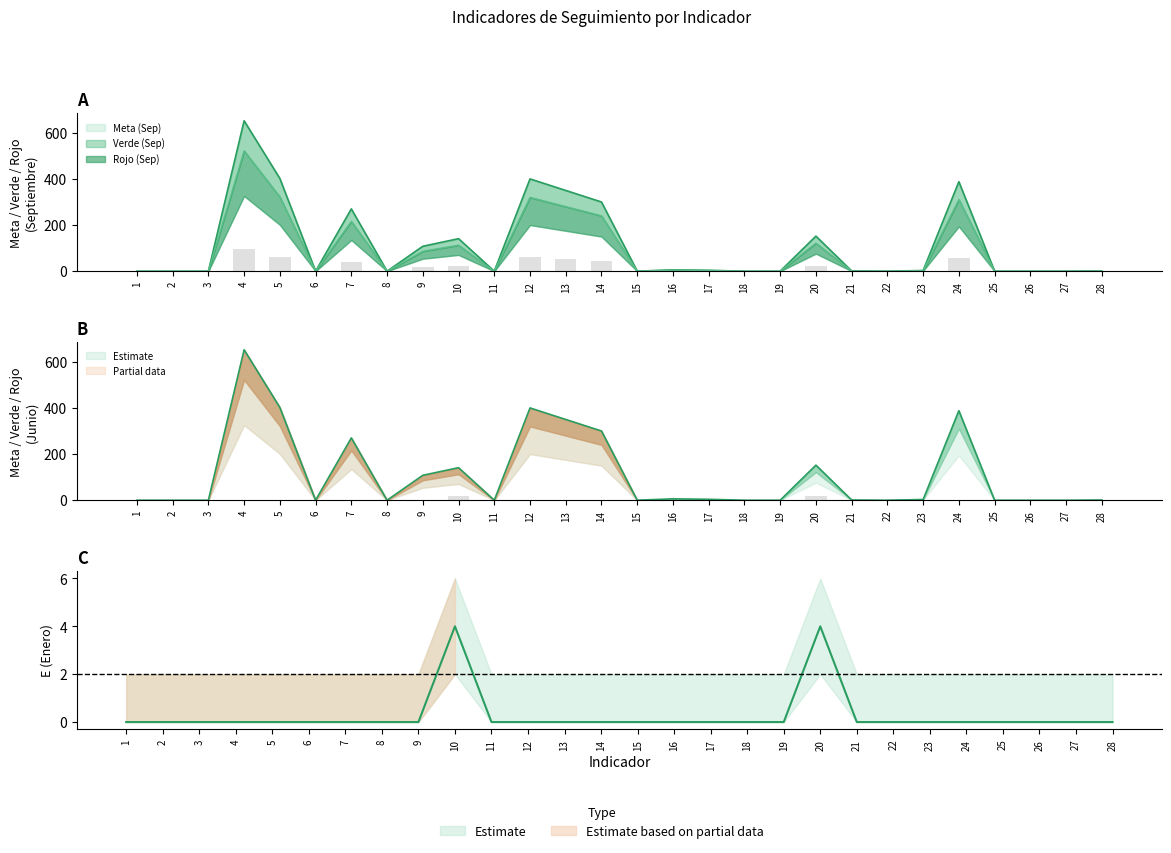

Which series has the widest spread of values?

Verde (Sep)